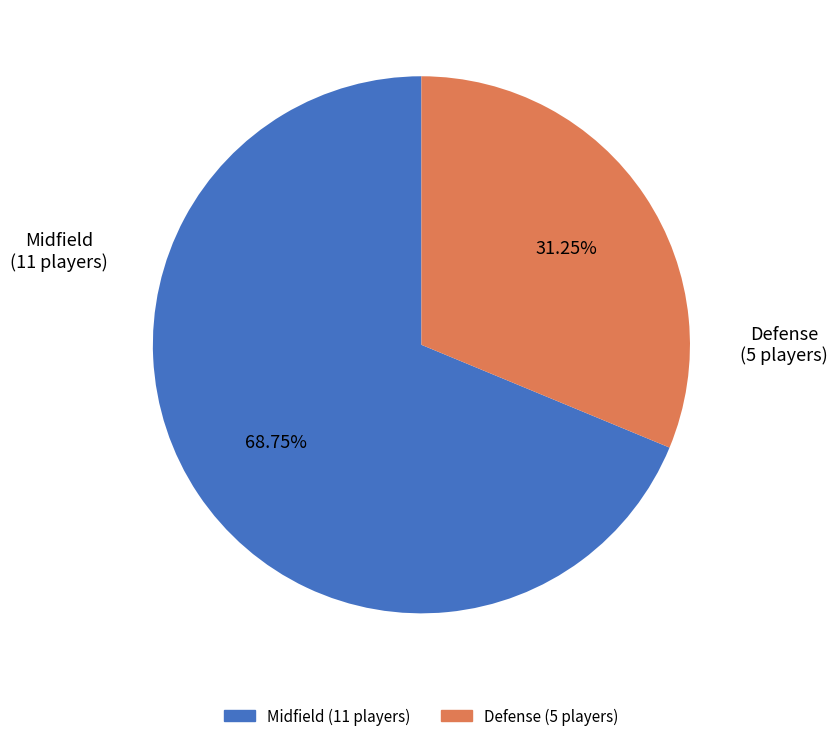

Which slice is the largest?

Midfield